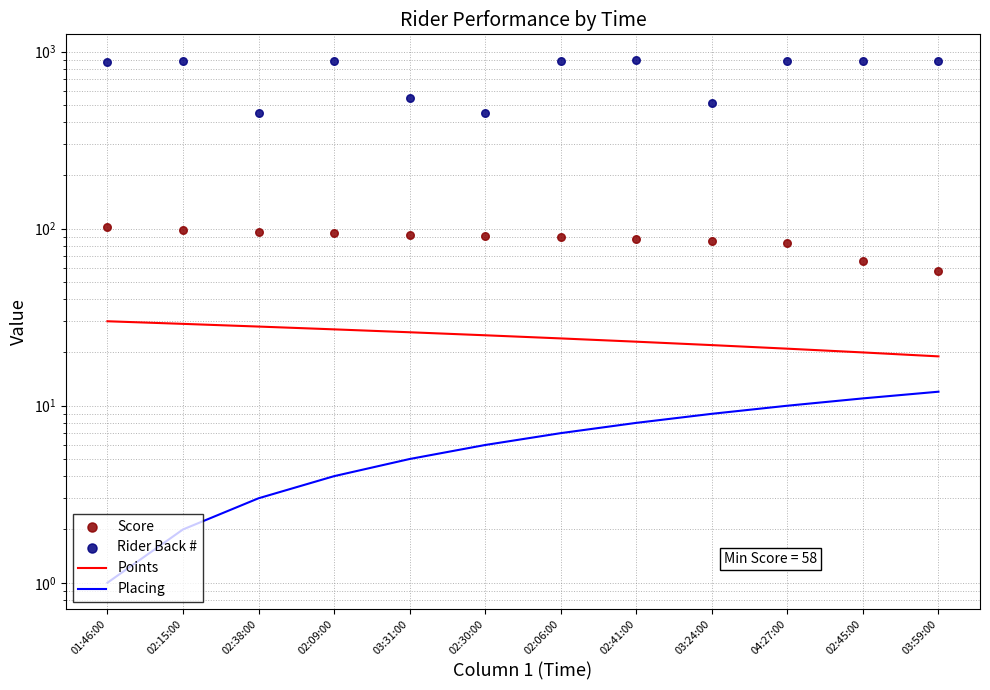

What are all the series names shown in the legend?

Points, Placing, Score, Rider Back #